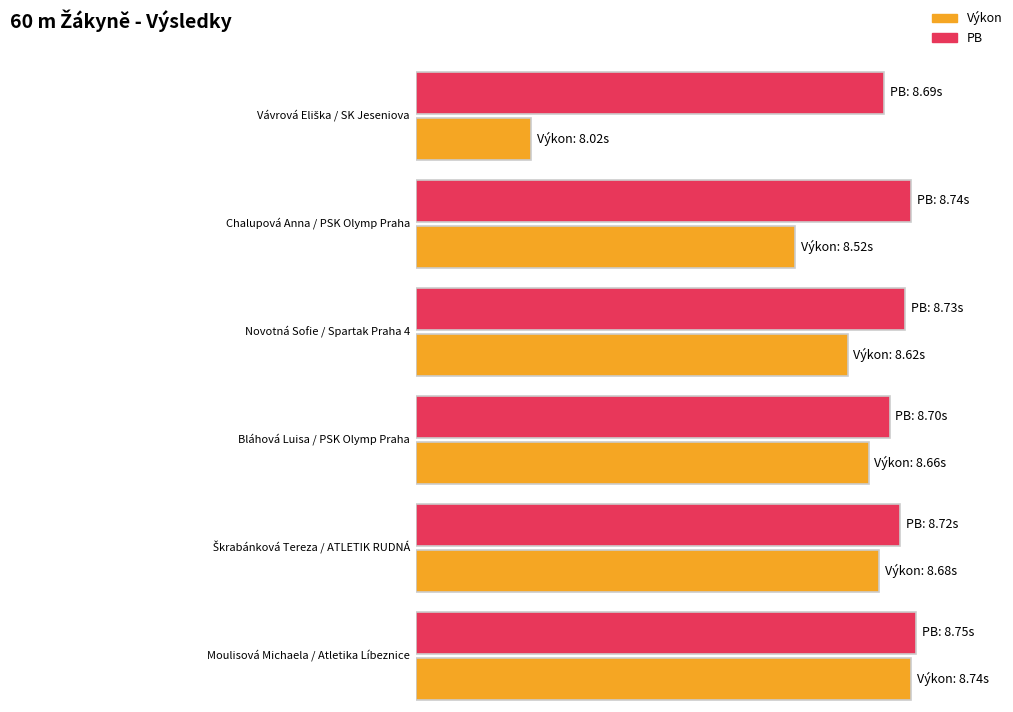

Which category has the highest value in the PB series?

Moulisová Michaela
Atletika Líbeznice